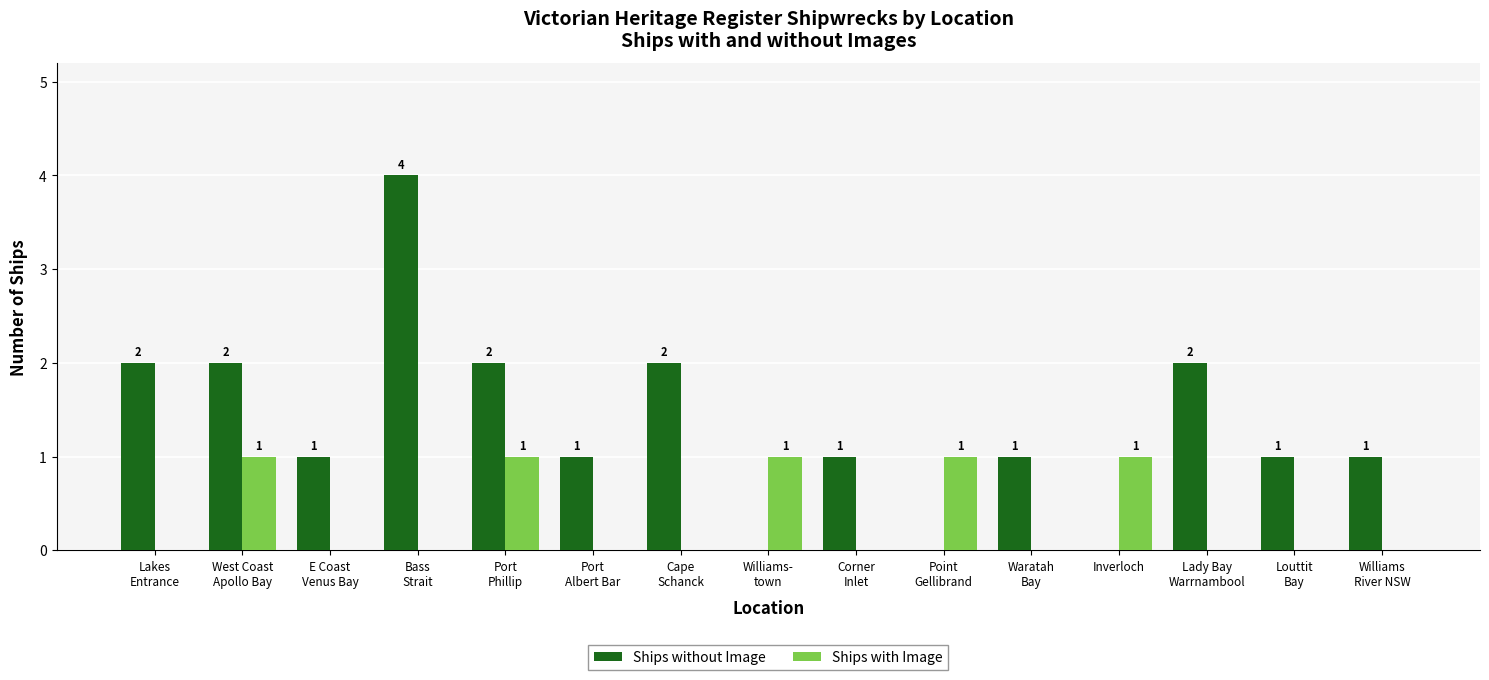

At which label does Ships without Image first exceed 1?

Lakes
Entrance